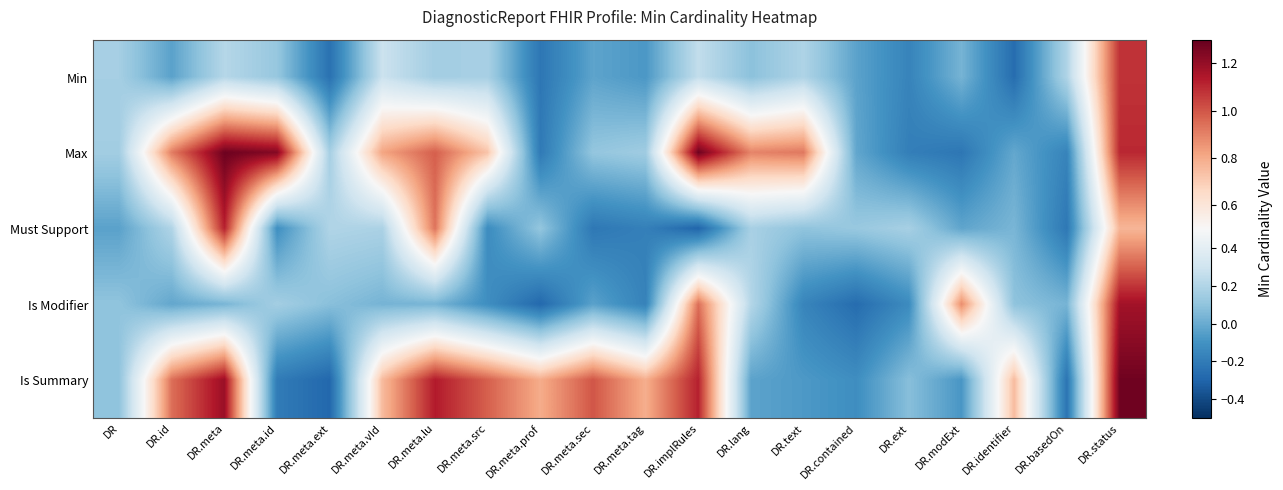

Count the number of data series in this chart.

5